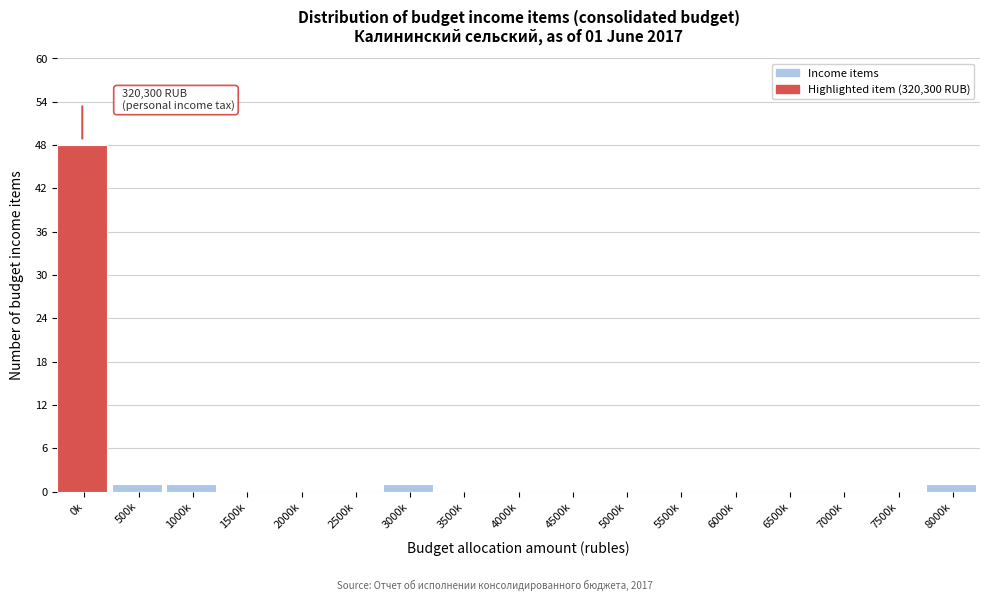

Reading left to right, list all the values displayed in this chart.

0k=48	500k=1	1000k=1	1500k=0	2000k=0	2500k=0	3000k=1	3500k=0	4000k=0	4500k=0	5000k=0	5500k=0	6000k=0	6500k=0	7000k=0	7500k=0	8000k=1